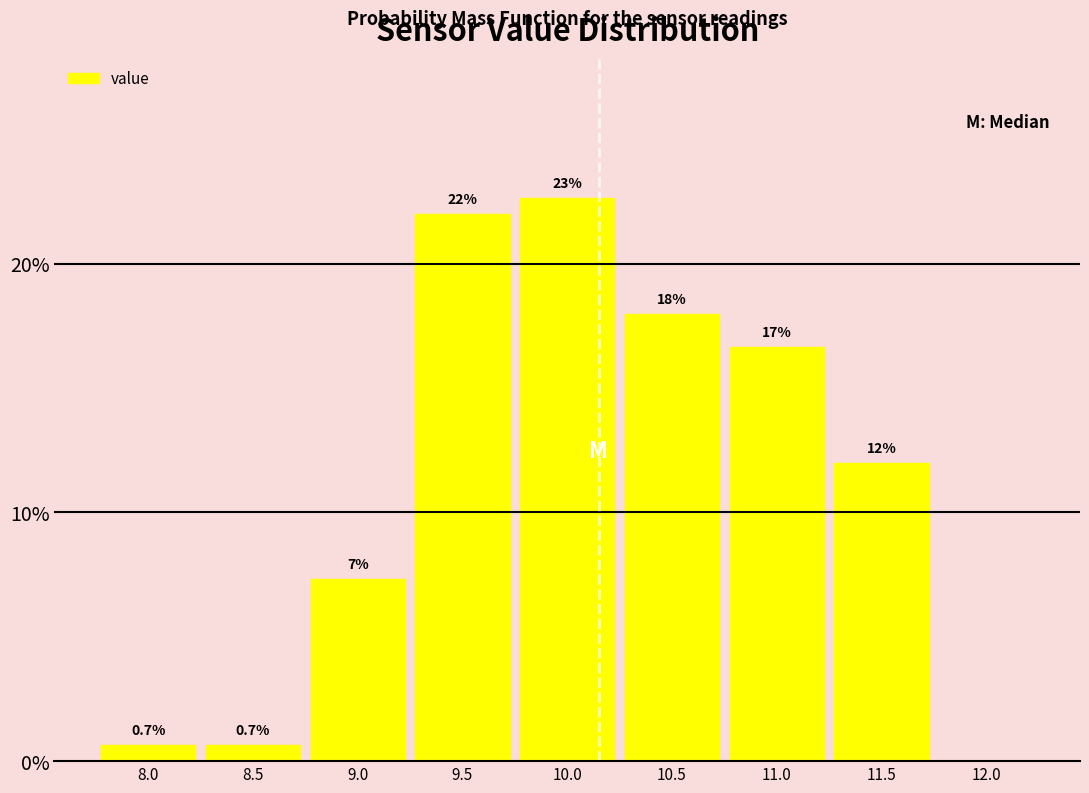

Reading left to right, extract all data points from this chart.

8.0=0.7	8.5=0.7	9.0=7.3	9.5=22.0	10.0=22.7	10.5=18.0	11.0=16.7	11.5=12.0	12.0=0.0